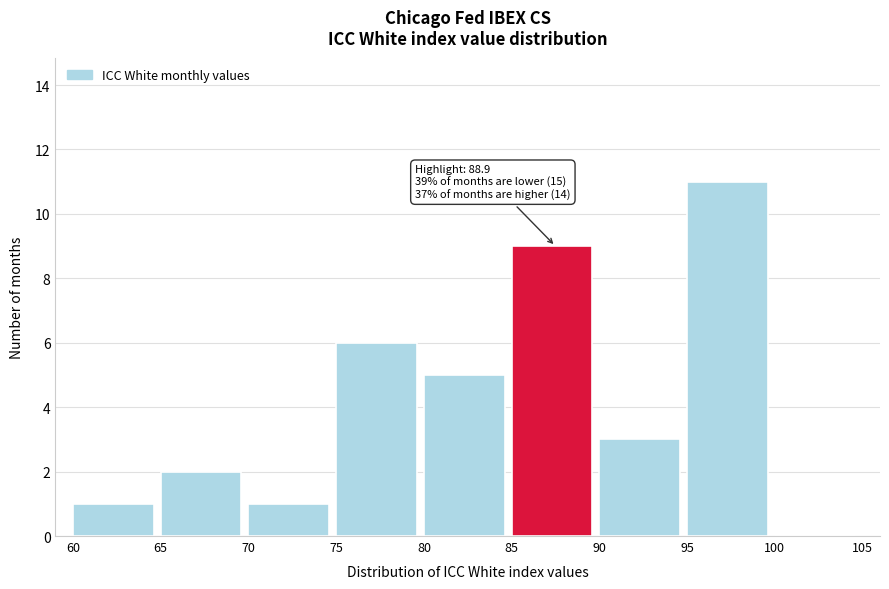

Which range on the x-axis has the tallest bar?

95 to 100